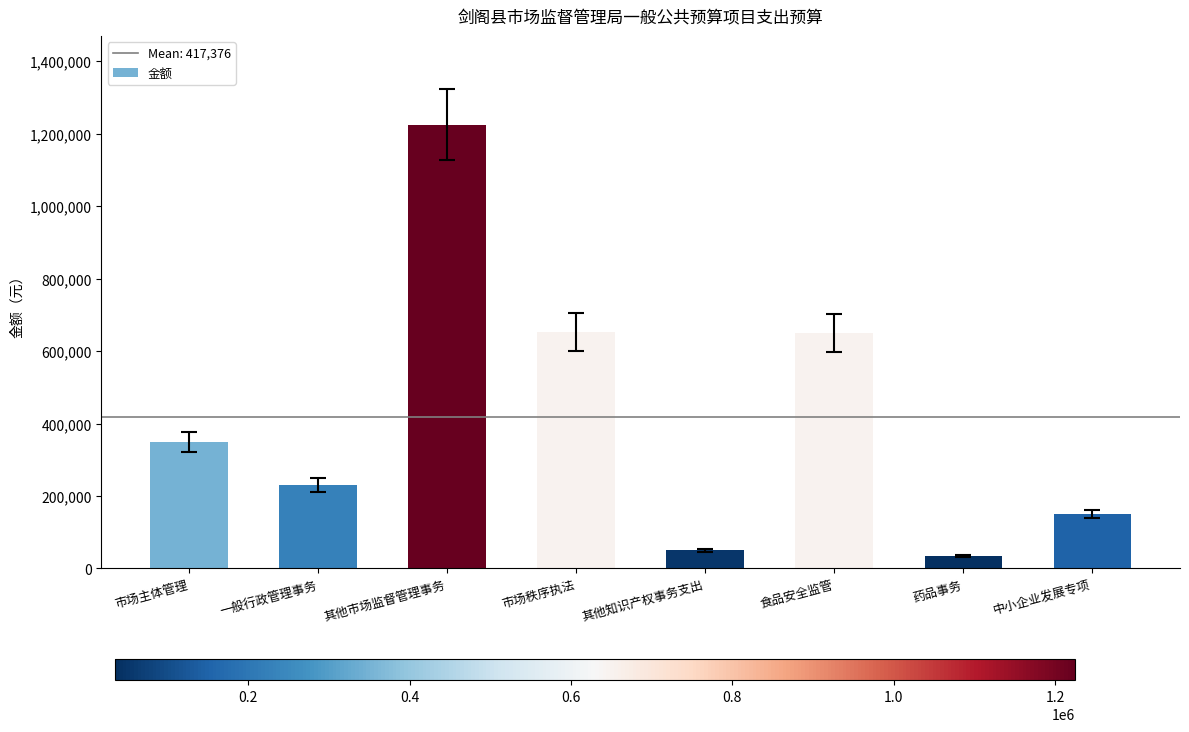

What is the change in value from 市场主体管理 to 中小企业发展专项?

-198000